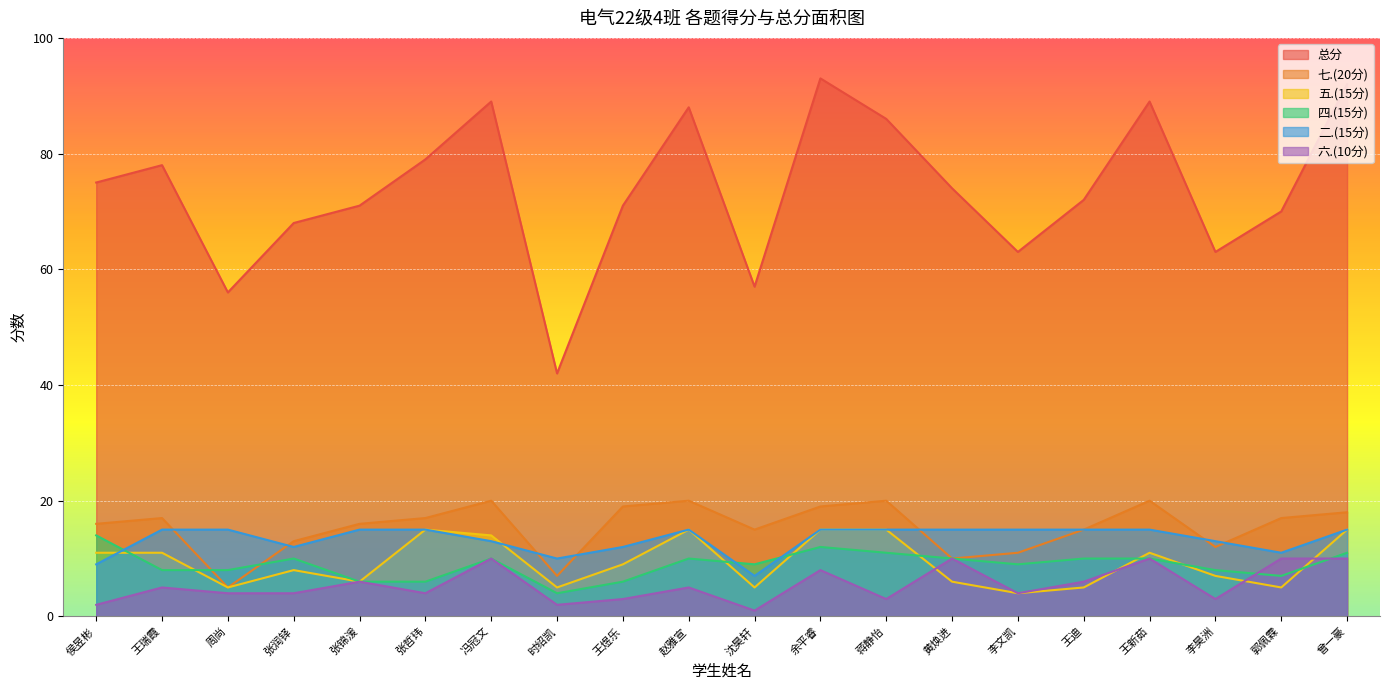

The value of 五.(15分) at 赵雅宣 is 15. True or false?

True